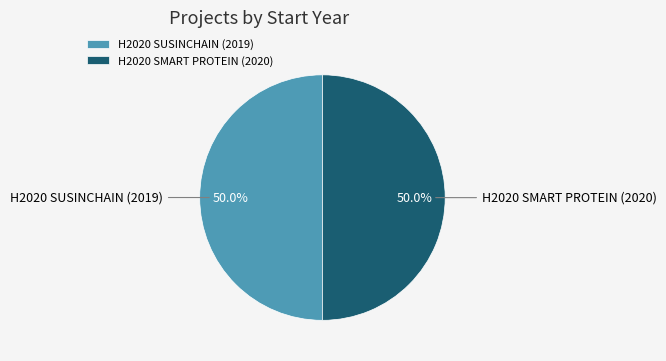

What is the total percentage of H2020 SMART PROTEIN (2020) and H2020 SUSINCHAIN (2019)?

100.0%